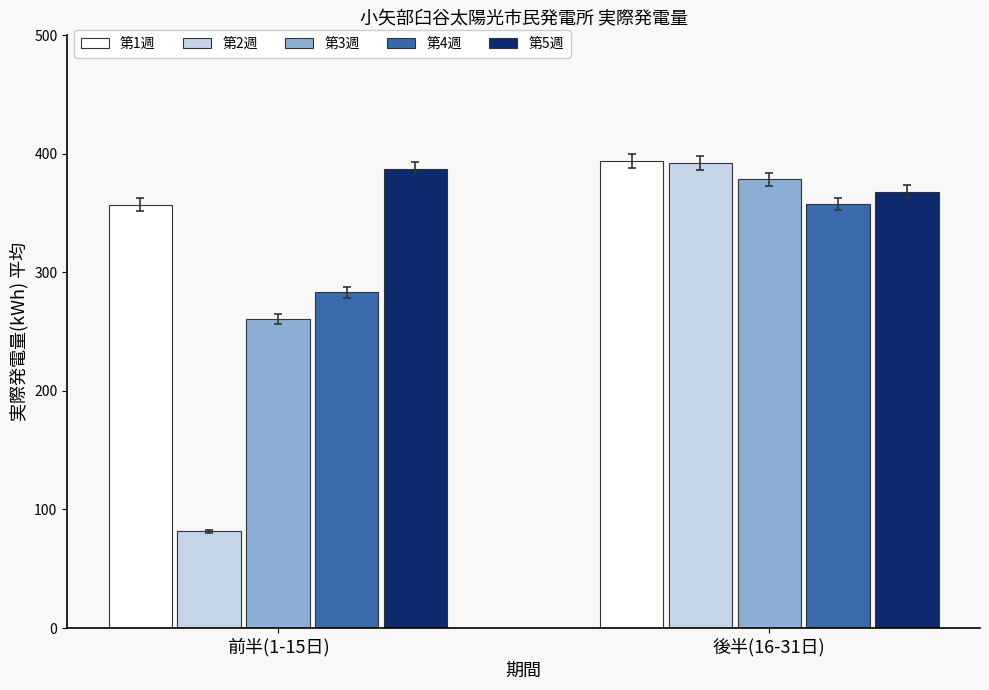

What is the difference between the maximum and minimum values in the 第5週 series?

19.0